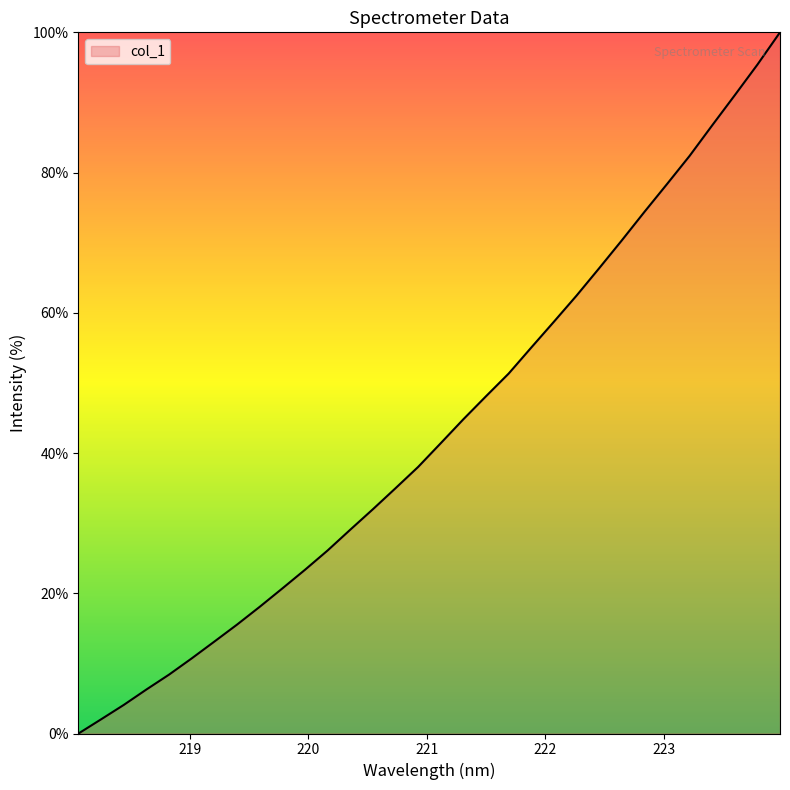

How many values are below 41?

16